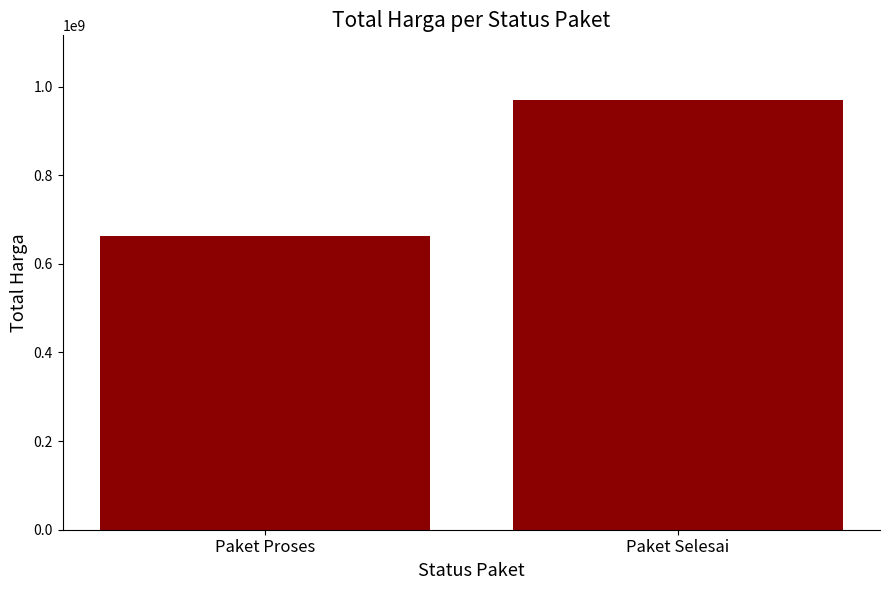

At which label is the value closest to 816294600?

Paket Proses